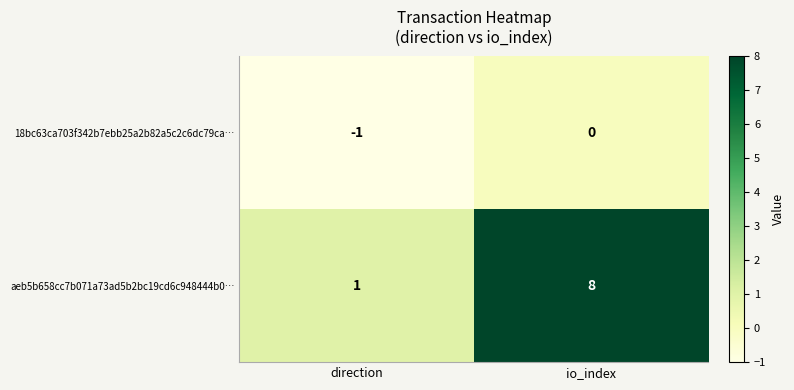

Rank the series at direction from lowest to highest value.

18bc63ca703f342b7ebb25a2b82a5c2c6dc79ca…, aeb5b658cc7b071a73ad5b2bc19cd6c948444b0…